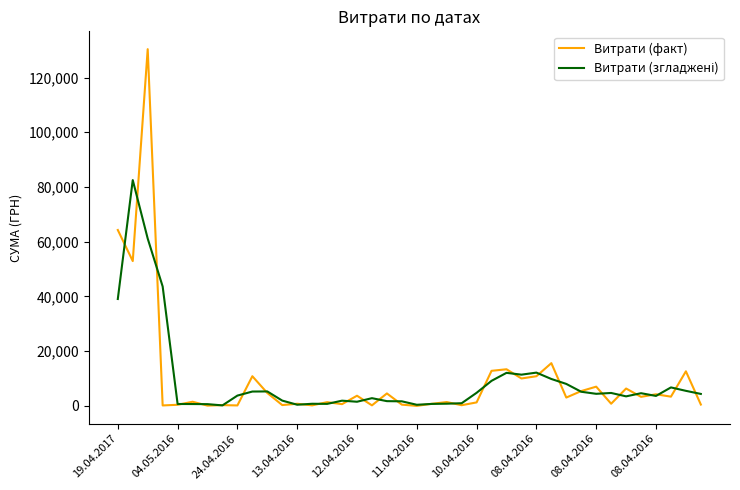

What is the maximum value for Витрати (факт)?

130379.7